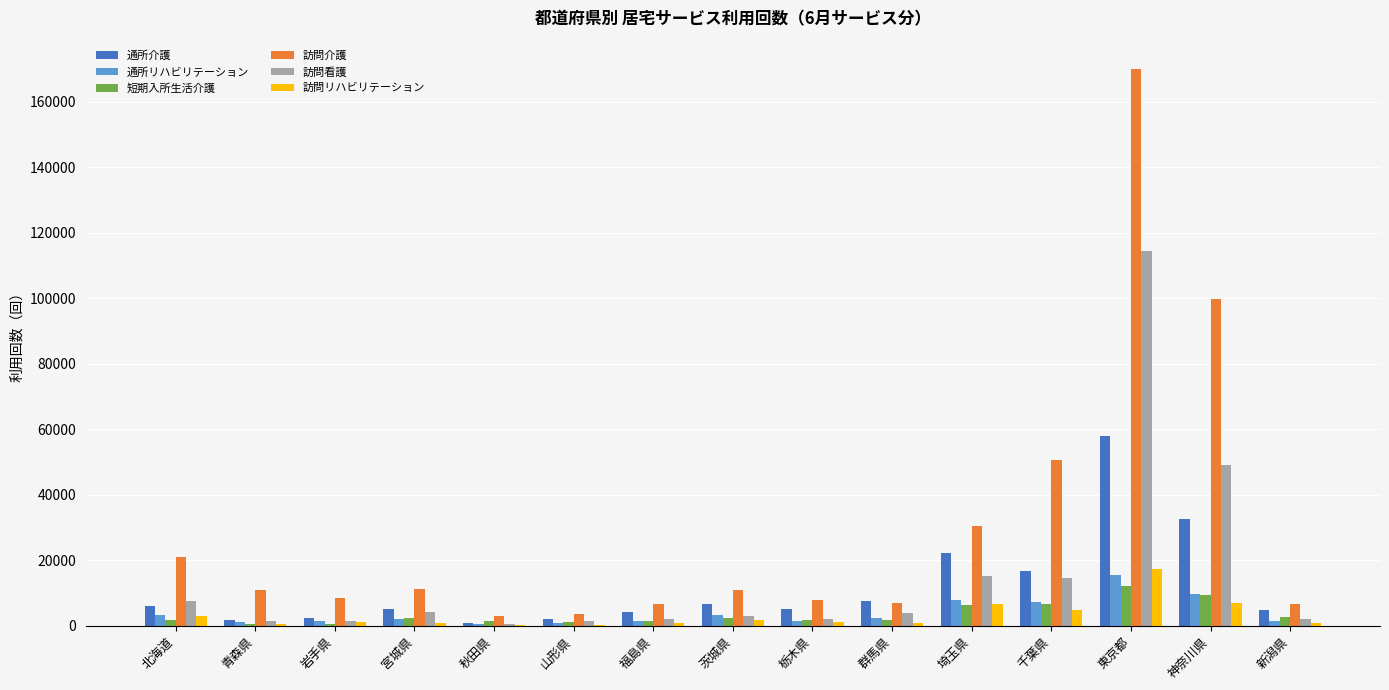

Is it true that 訪問介護 equals 3622 at 山形県?

True